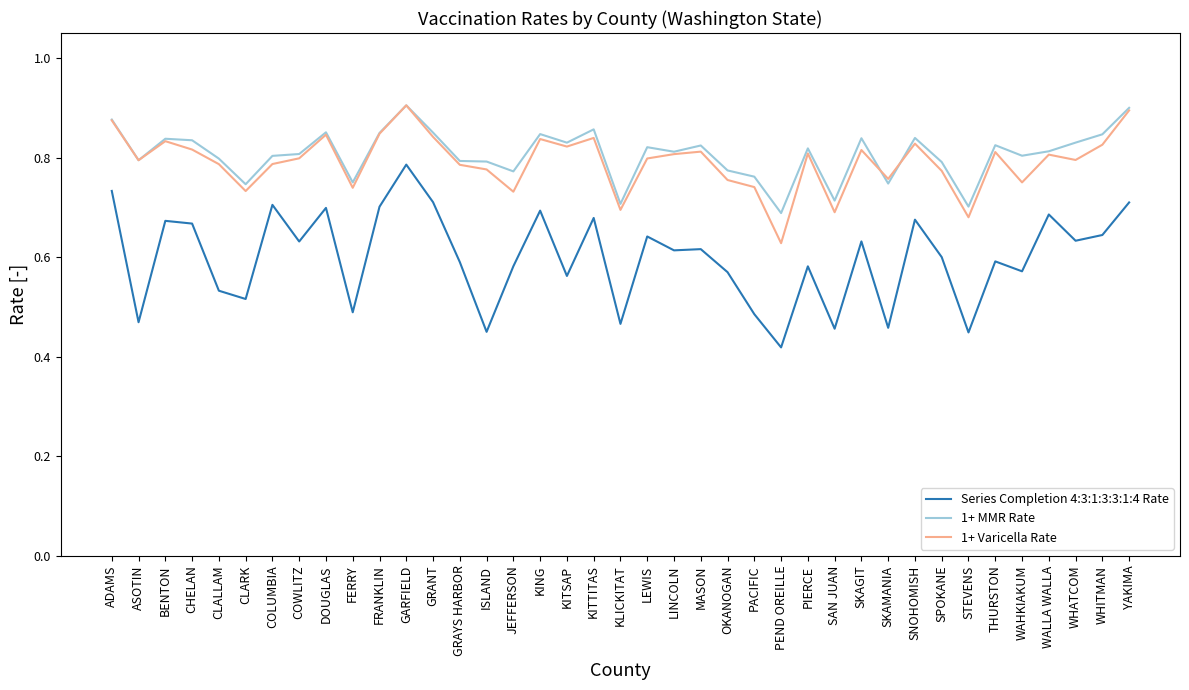

In Series Completion 4:3:1:3:3:1:4 Rate, how many points are higher than both neighbors (excluding endpoints)?

13